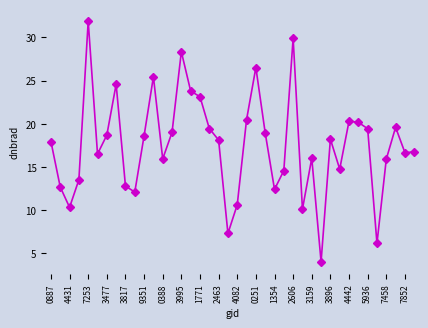

True or false: the data has more than 2 interior local peaks.

True